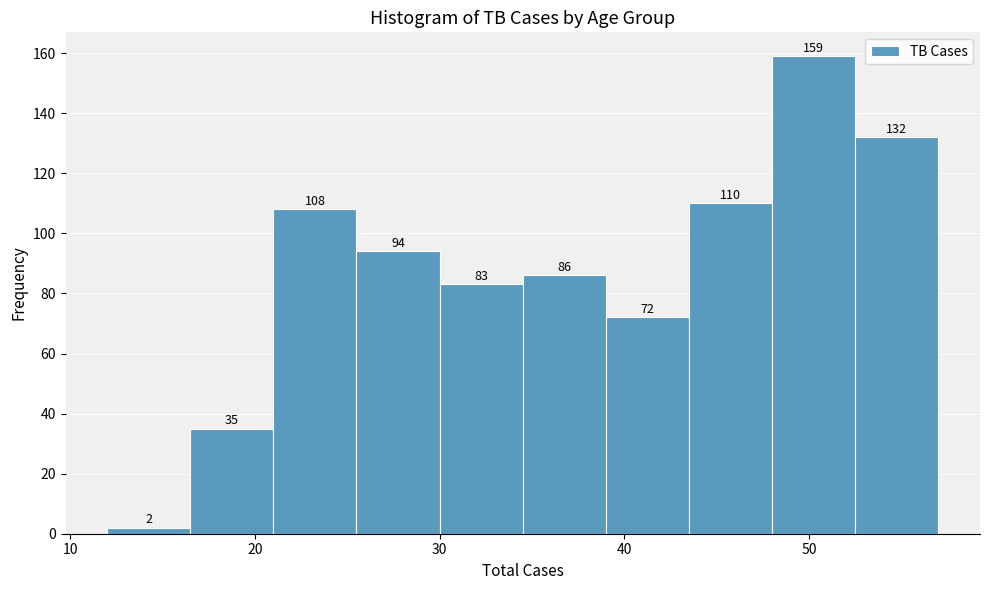

How tall is the bar that spans 30.0 to 34.5 on the x-axis? The bar edges are not printed on the chart, so give them approximately, as read against the axis.

83